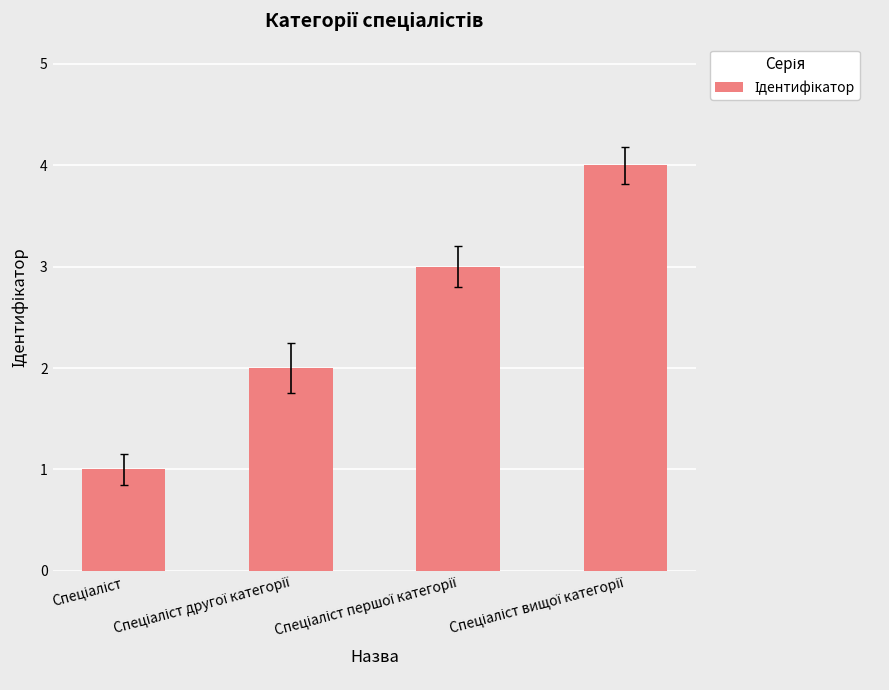

Reading right to left, what are all the values shown in this chart?

4	3	2	1